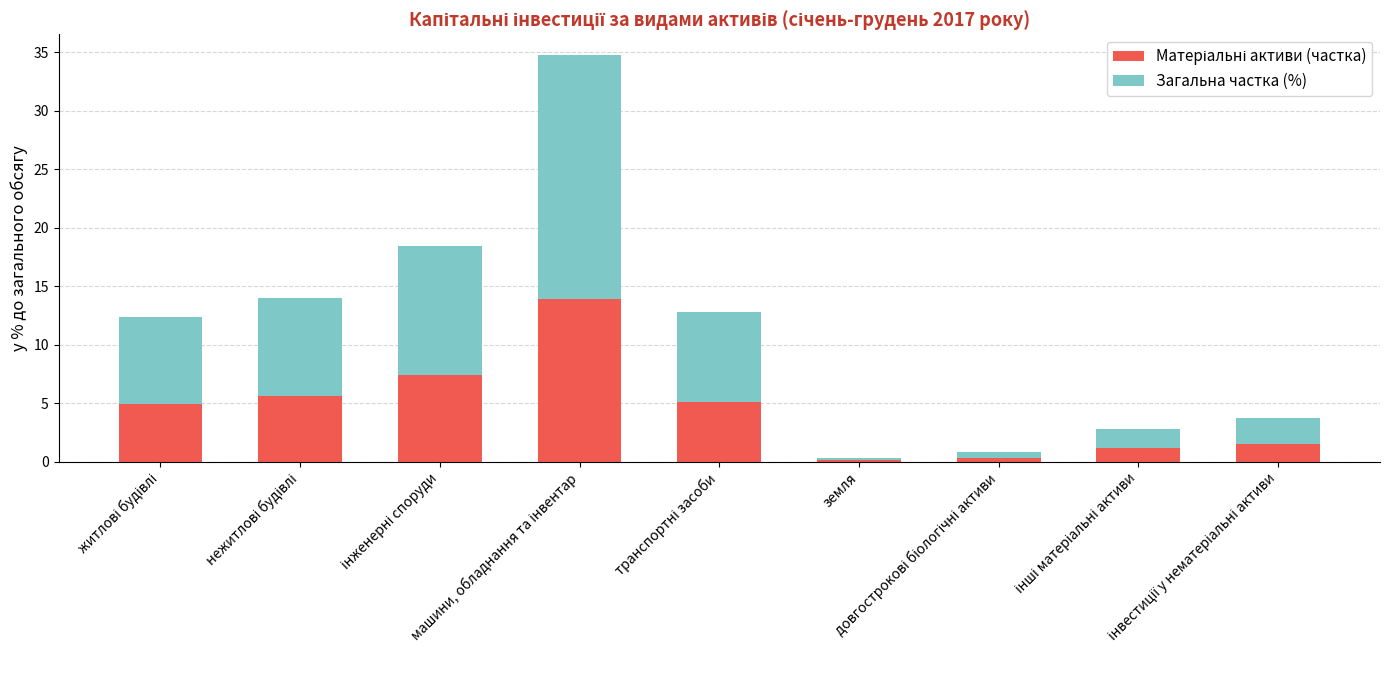

Does the chart contain stacked bars?

Yes